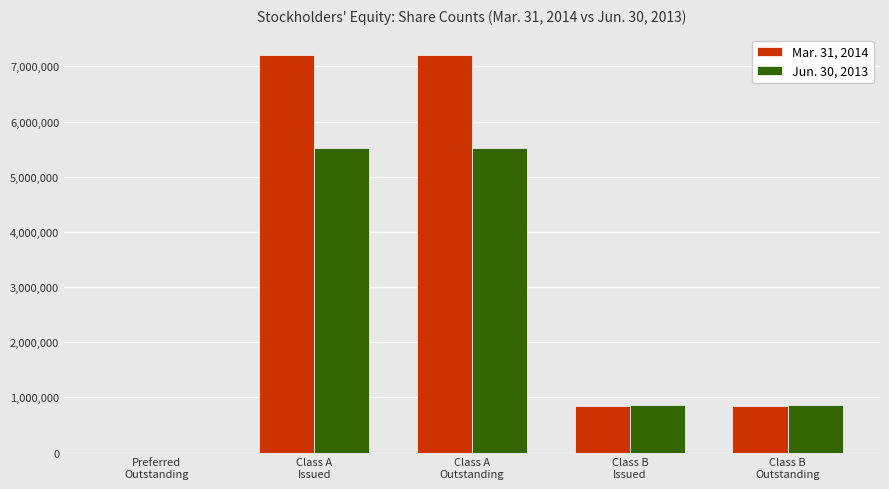

The Jun. 30, 2013 series shows 865000 at Class B
Issued. True or false?

True